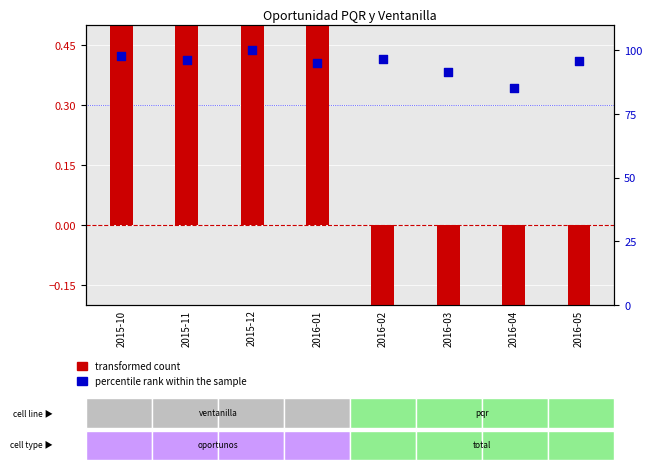

What are all the series names shown in the legend?

transformed count, percentile rank within the sample